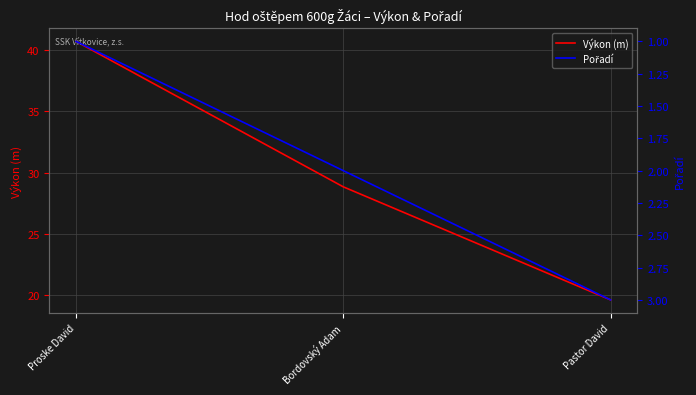

What is the value of the Pořadí point at the 2nd from the left?

2.0